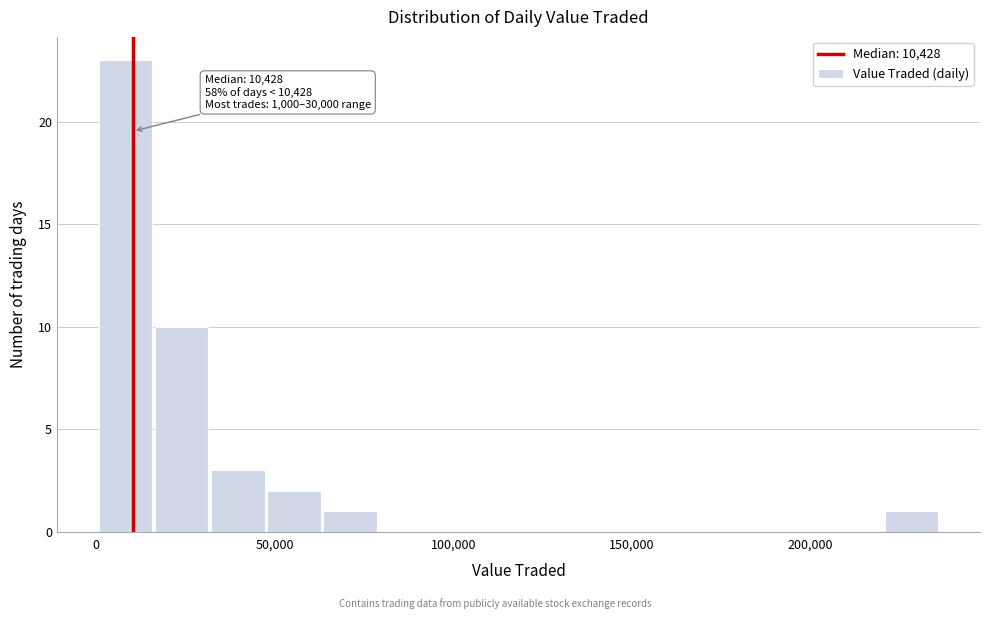

Around what value on the x-axis is the tallest bar? Give the approximate position of its centre, as read against the axis.

10000